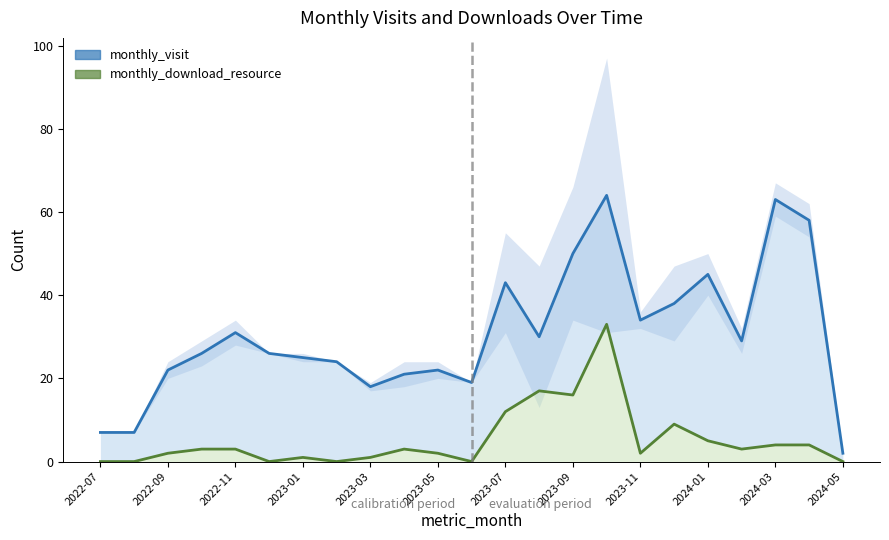

At 17, list the series in order from largest to smallest.

monthly_visit line, monthly_download_resource line